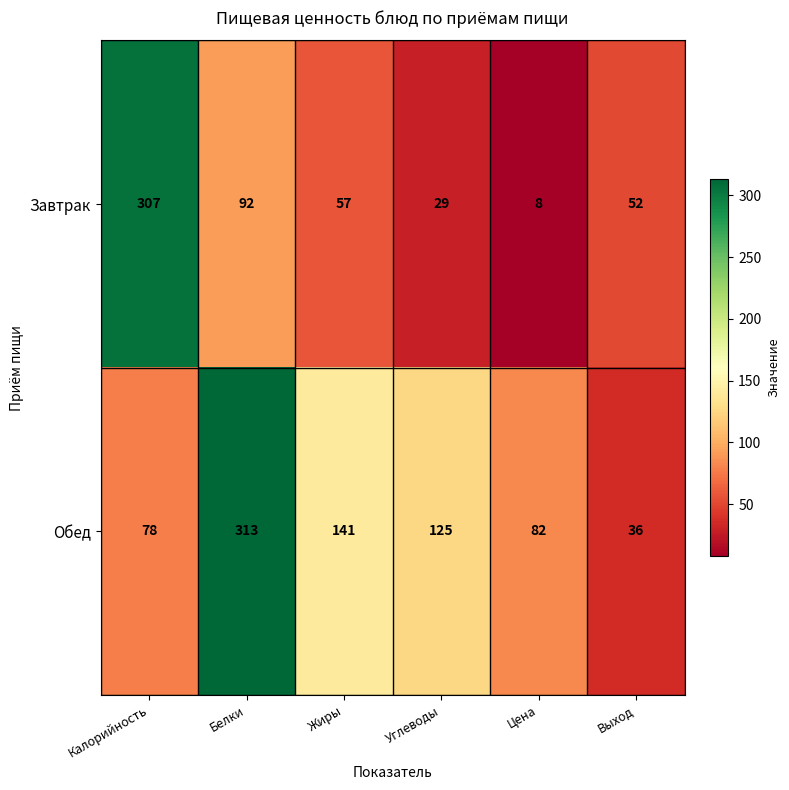

What is the sum of all Обед values?

775